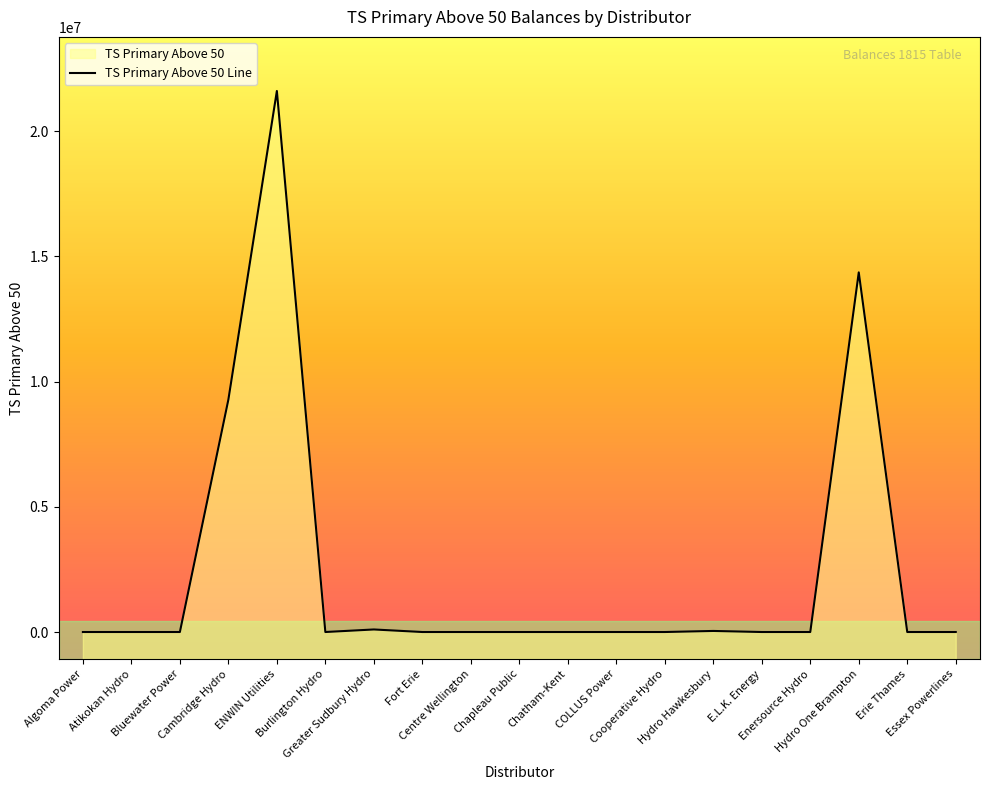

What is the label of the 18th point from the left?

Erie Thames